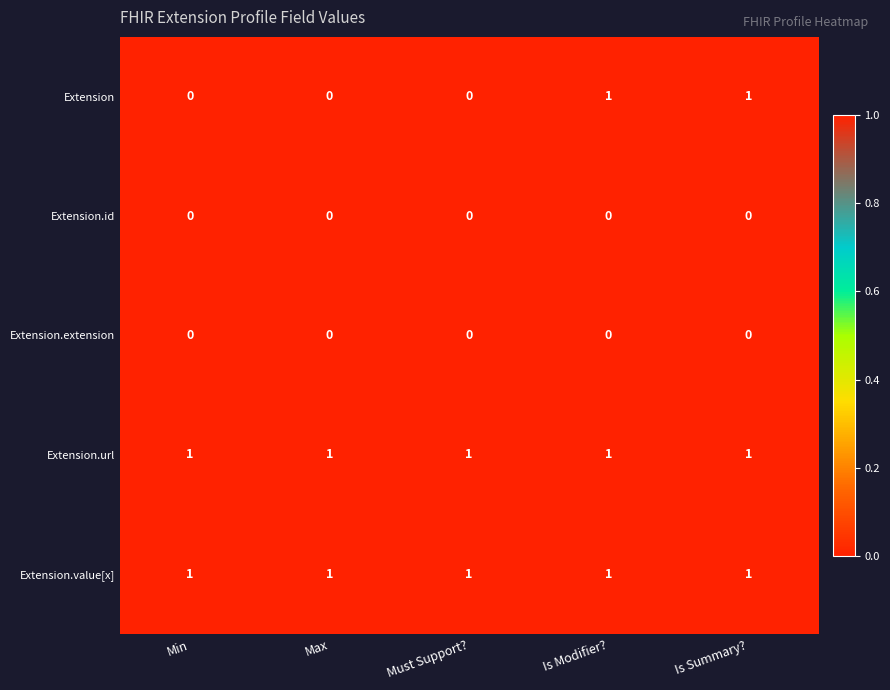

At how many categories does at least one series exceed 0?

5